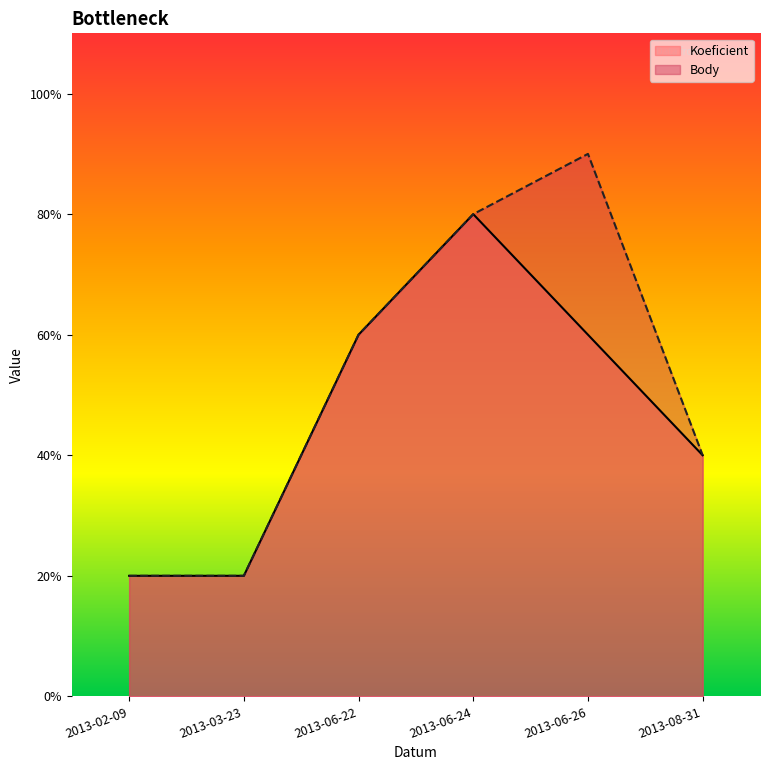

What position from the left is 2013-06-26?

5